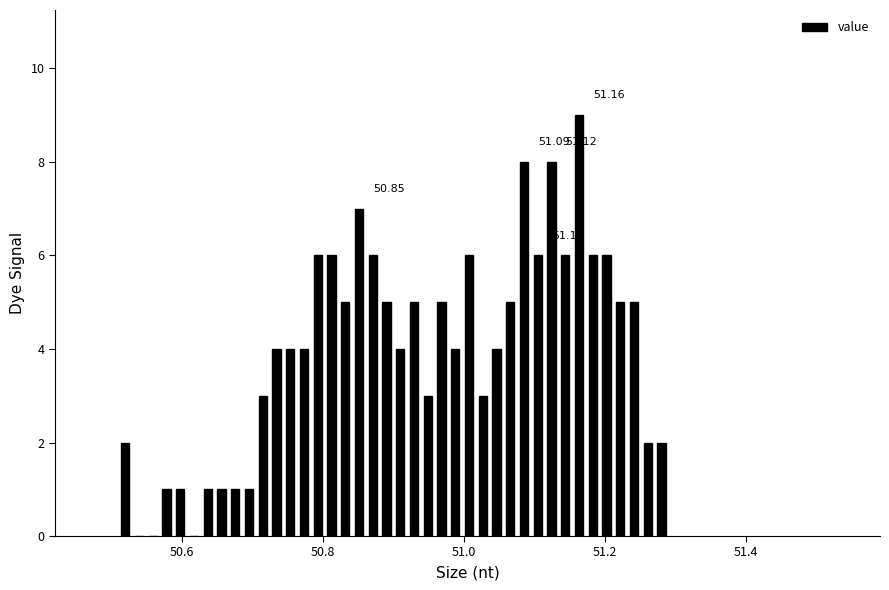

Around what value on the x-axis is the tallest bar? Give the approximate position of its centre, as read against the axis.

51.16